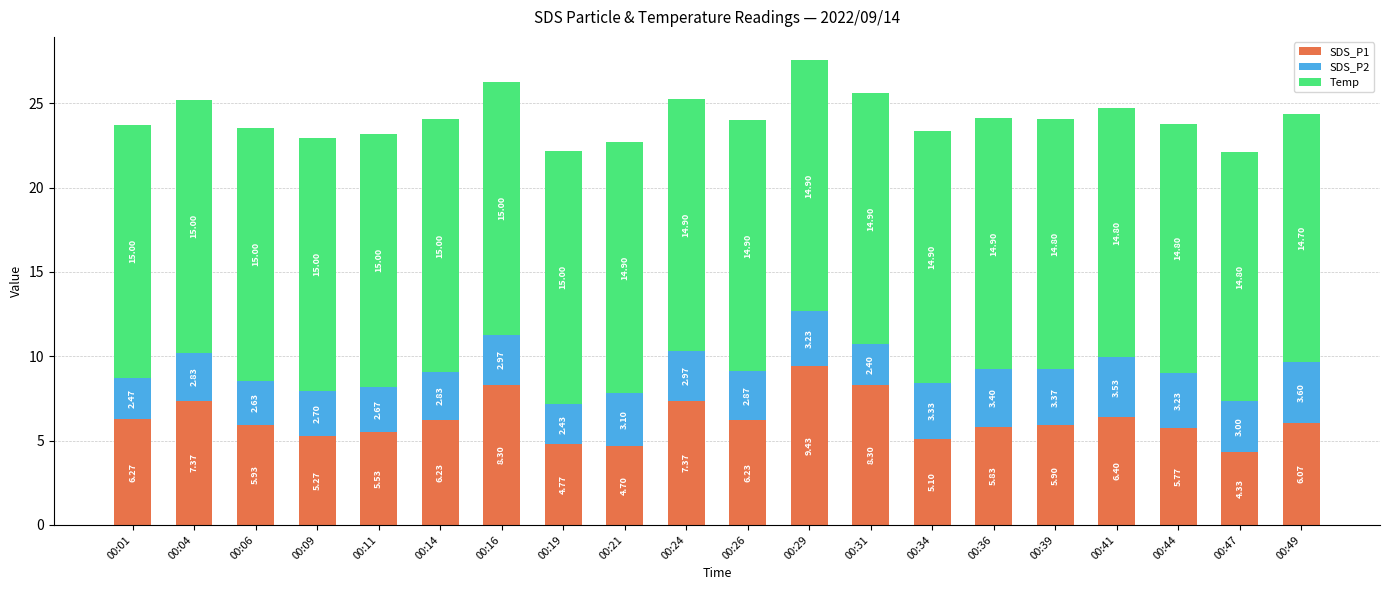

What is the sum of the SDS_P1 values at 00:24 and 00:14?

13.6